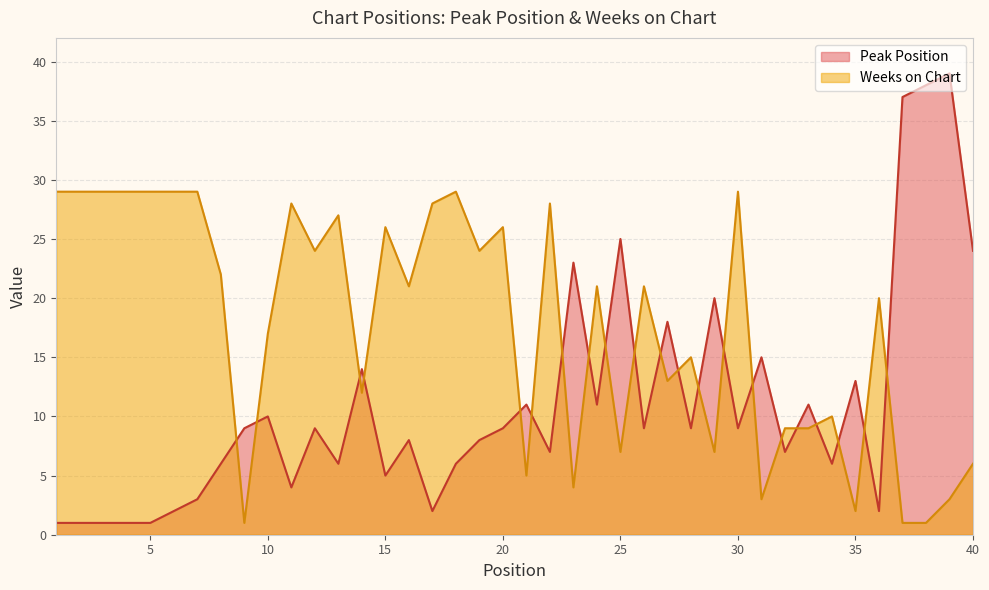

How many values in the Peak Position series are below 9?

19